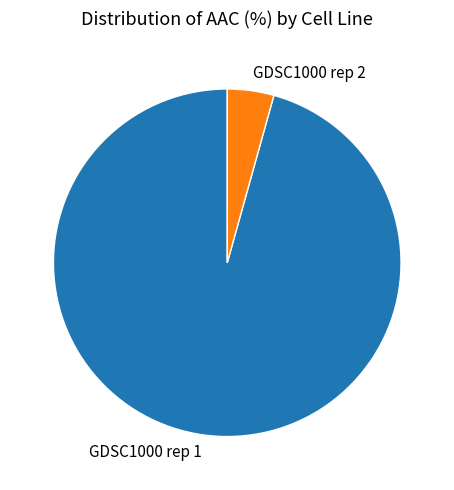

Which category has the biggest portion of the pie?

GDSC1000 rep 1